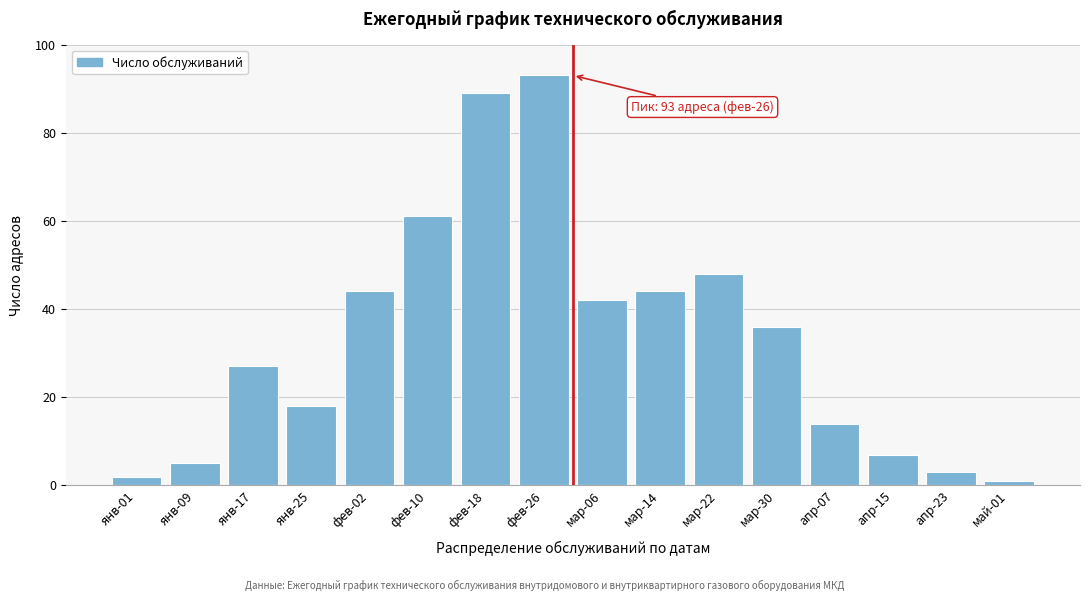

Reading left to right, extract all data points from this chart.

янв-01=2	янв-09=5	янв-17=27	янв-25=18	фев-02=44	фев-10=61	фев-18=89	фев-26=93	мар-06=42	мар-14=44	мар-22=48	мар-30=36	апр-07=14	апр-15=7	апр-23=3	май-01=1